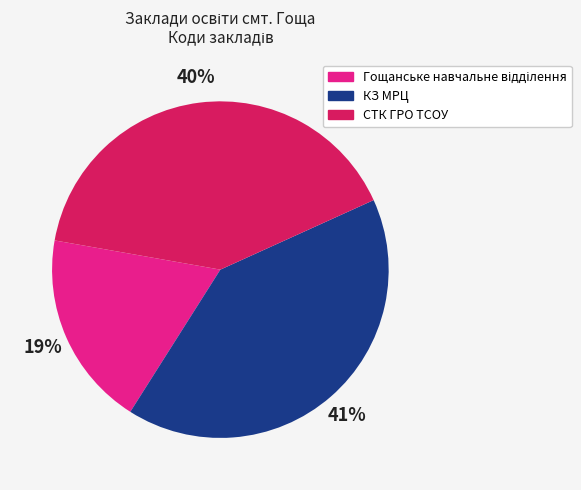

To the nearest percent, what is the difference between the largest and smallest slice percentages?

22%